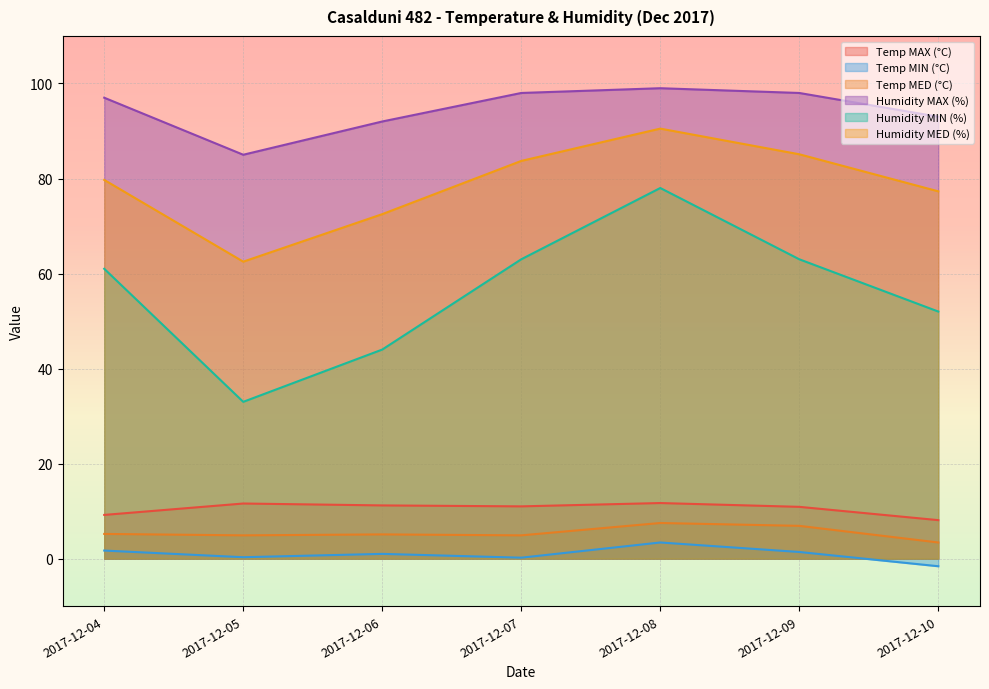

True or false: Temp MED (°C) has more than 0 points higher than both neighbors.

True